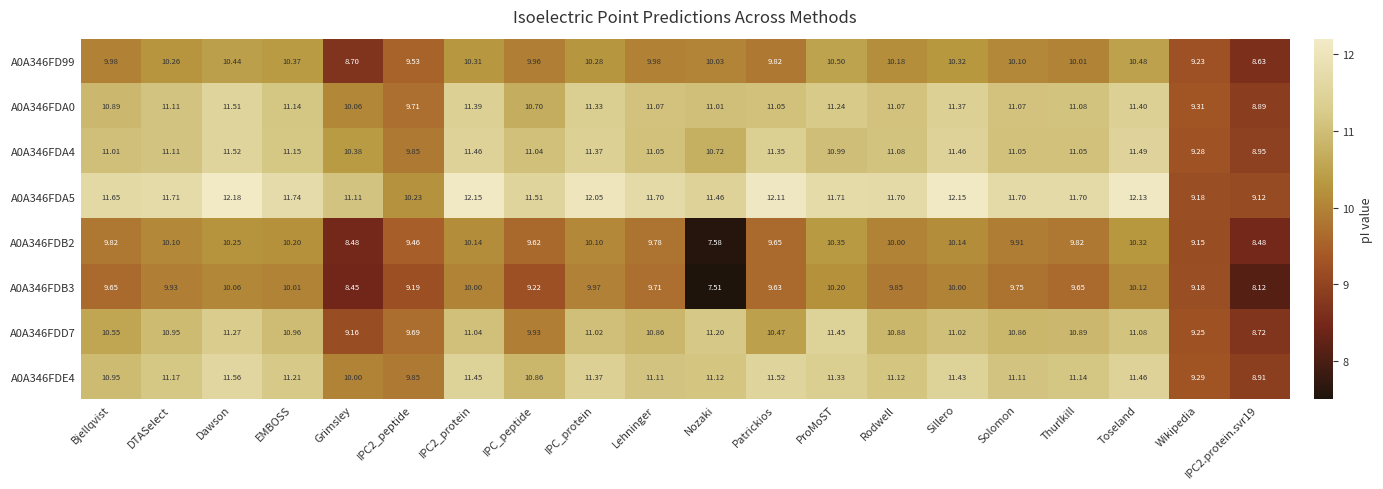

Which series has the largest total across all categories?

A0A346FDA5